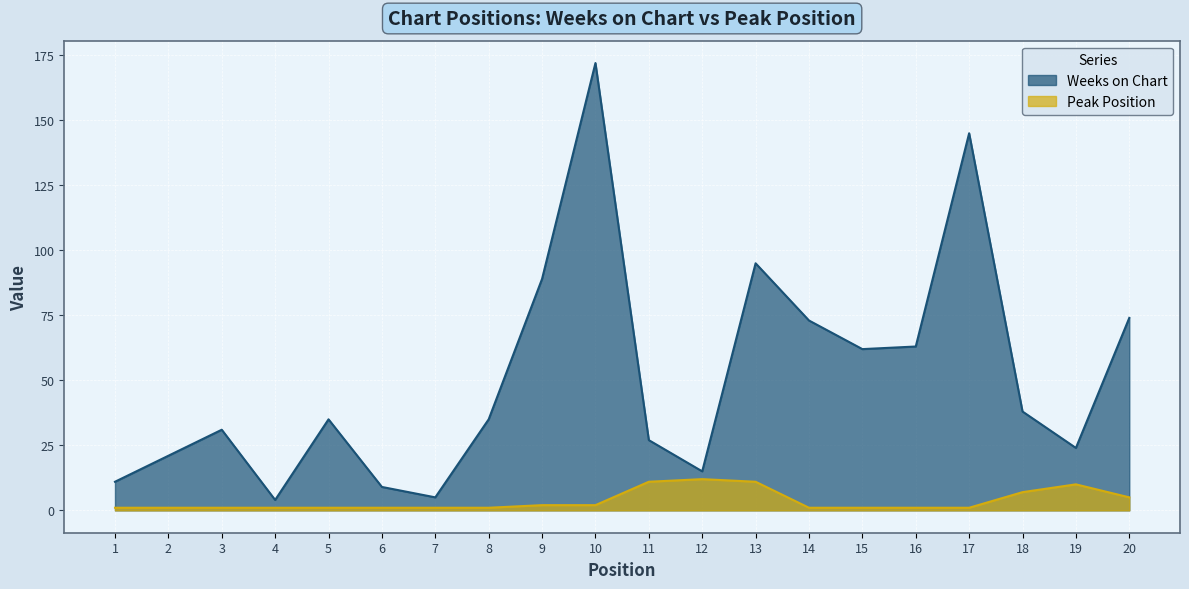

What is the spread (max minus min) of values at 9?

87